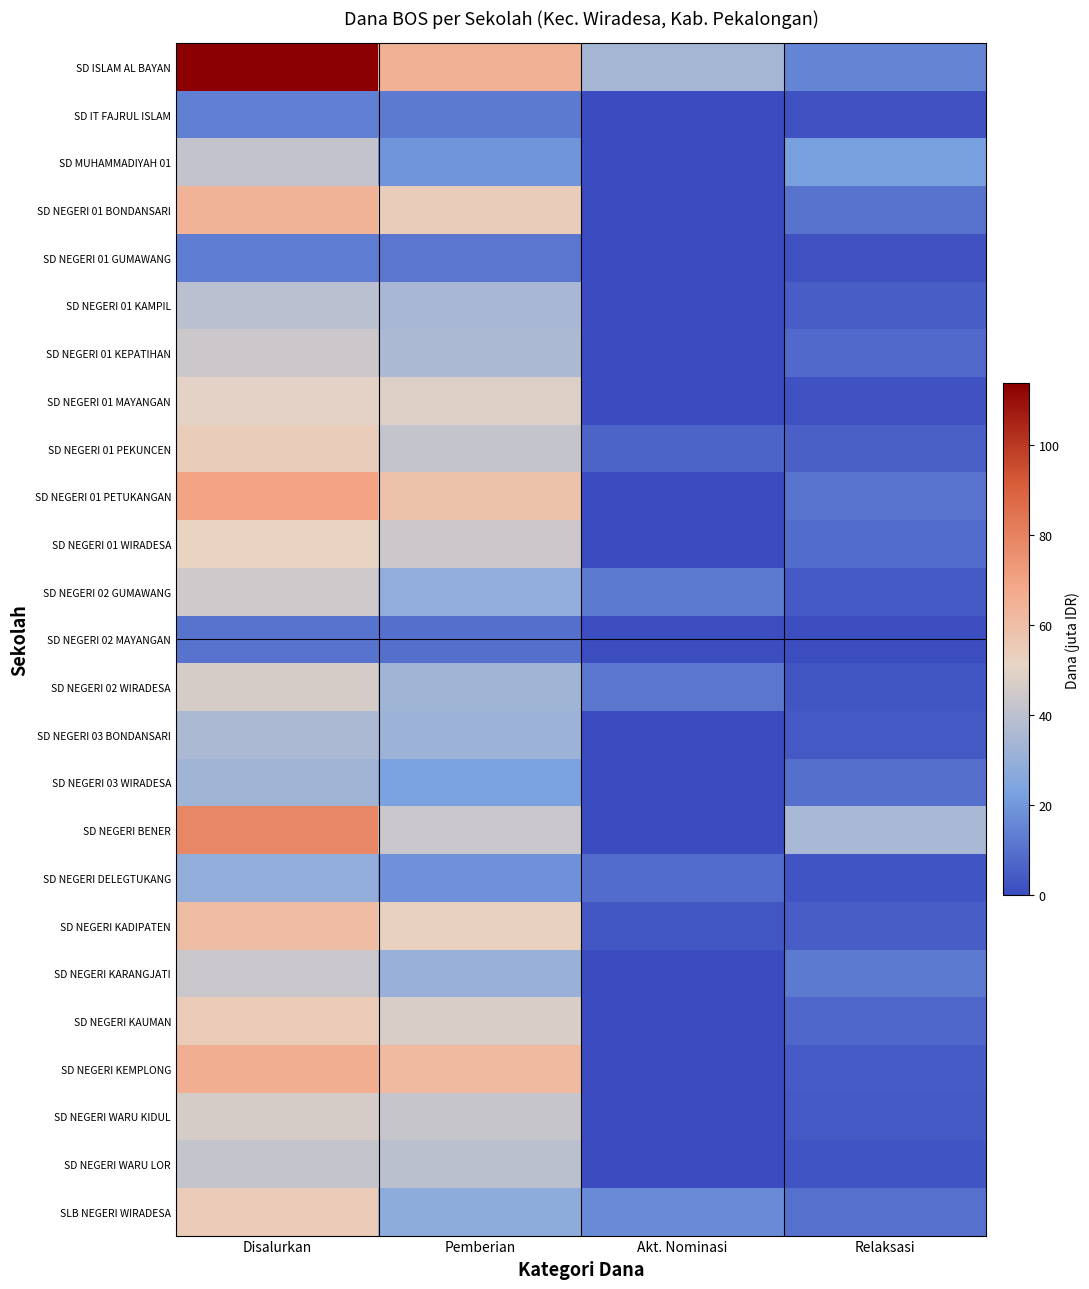

What is the total value across all series at Relaksasi?

192.8